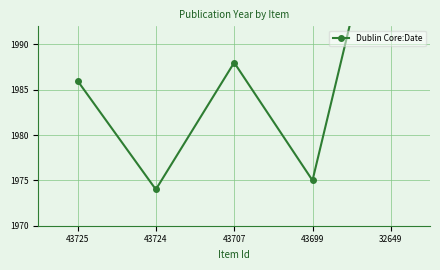

What is the change in value from 43724 to 43699?

+1